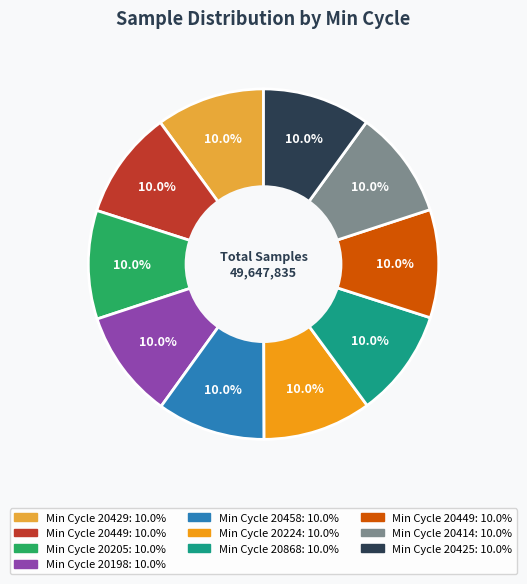

Is there a majority slice in this chart?

No